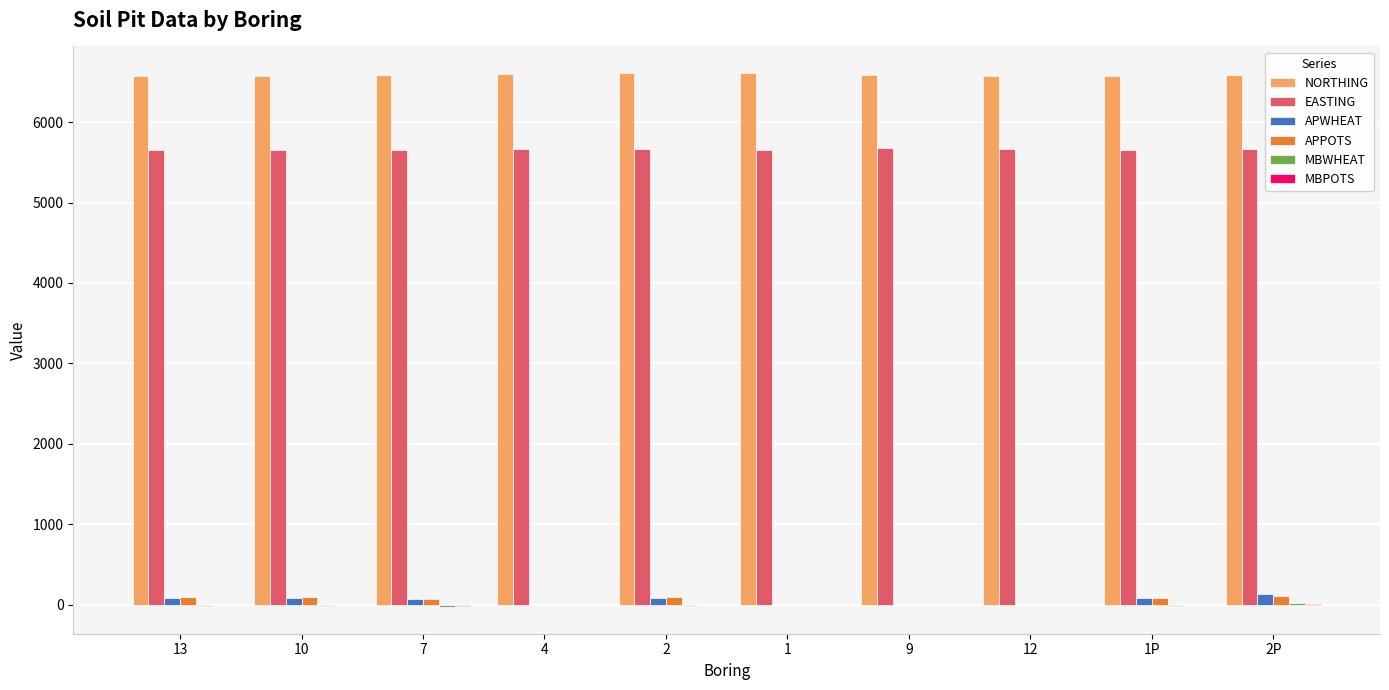

Which series has the largest total across all categories?

NORTHING